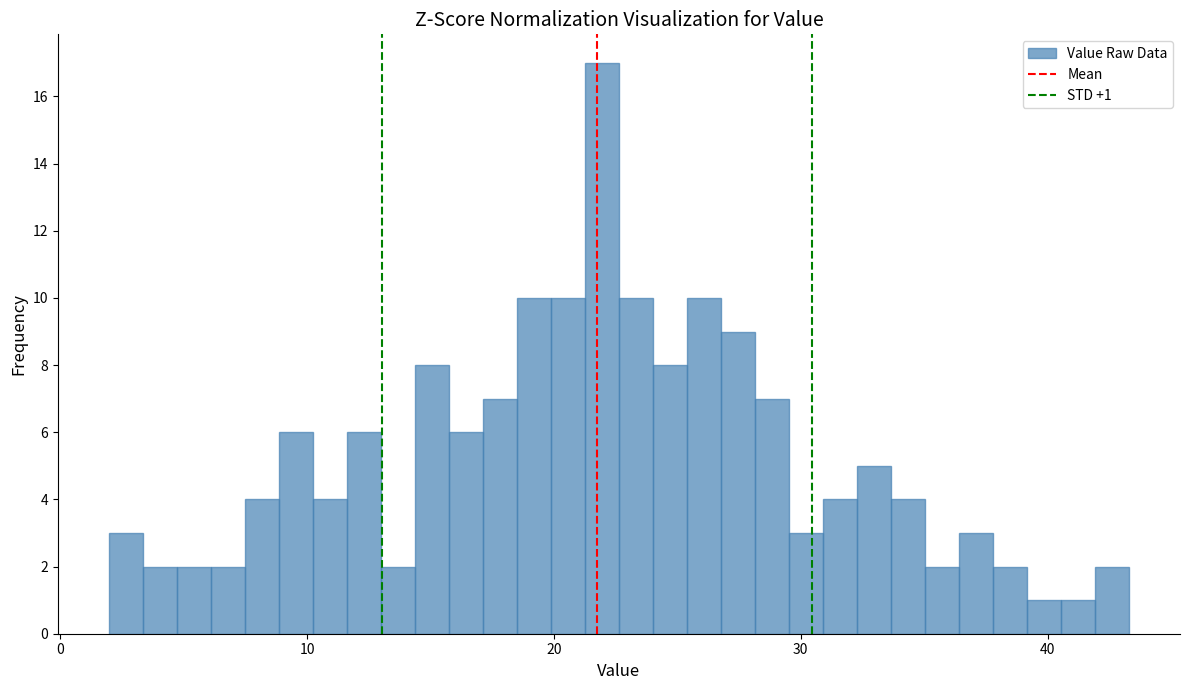

Around what value on the x-axis is the tallest bar? Give the approximate position of its centre, as read against the axis.

22